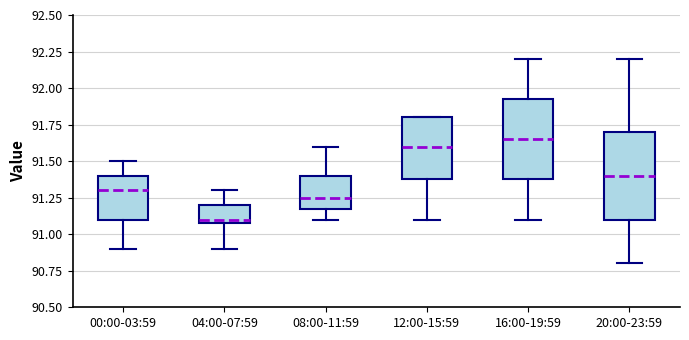

Where does the lower whisker of the box for 08:00-11:59 end on the y-axis? The values are not printed on the chart, so give them approximately, as read against the axis.

91.10